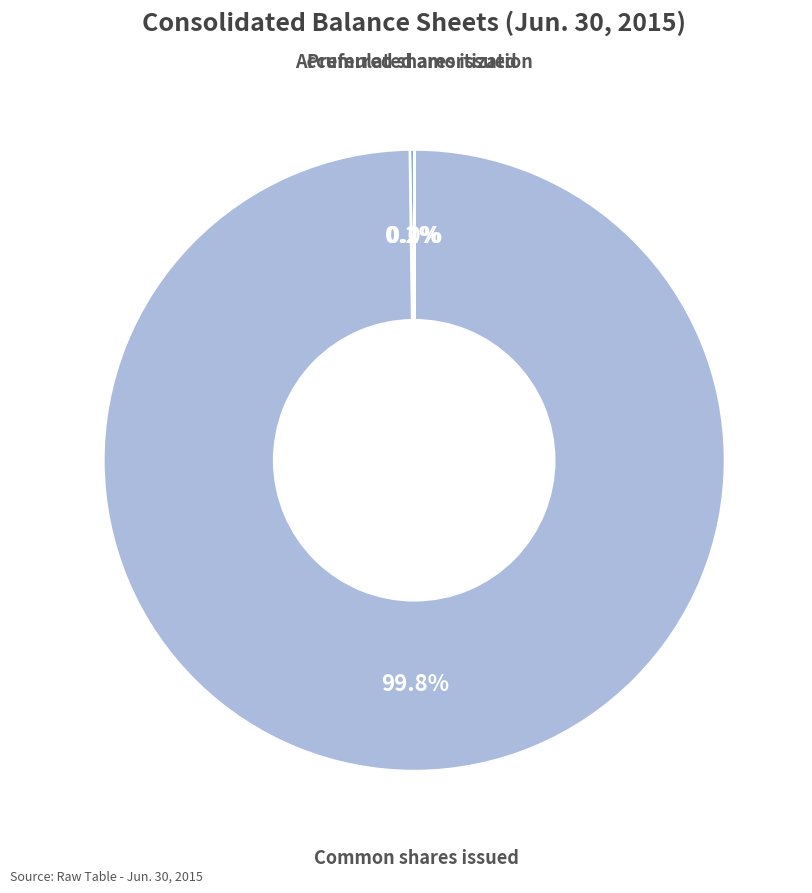

Is there any slice that represents more than half of the pie?

Yes